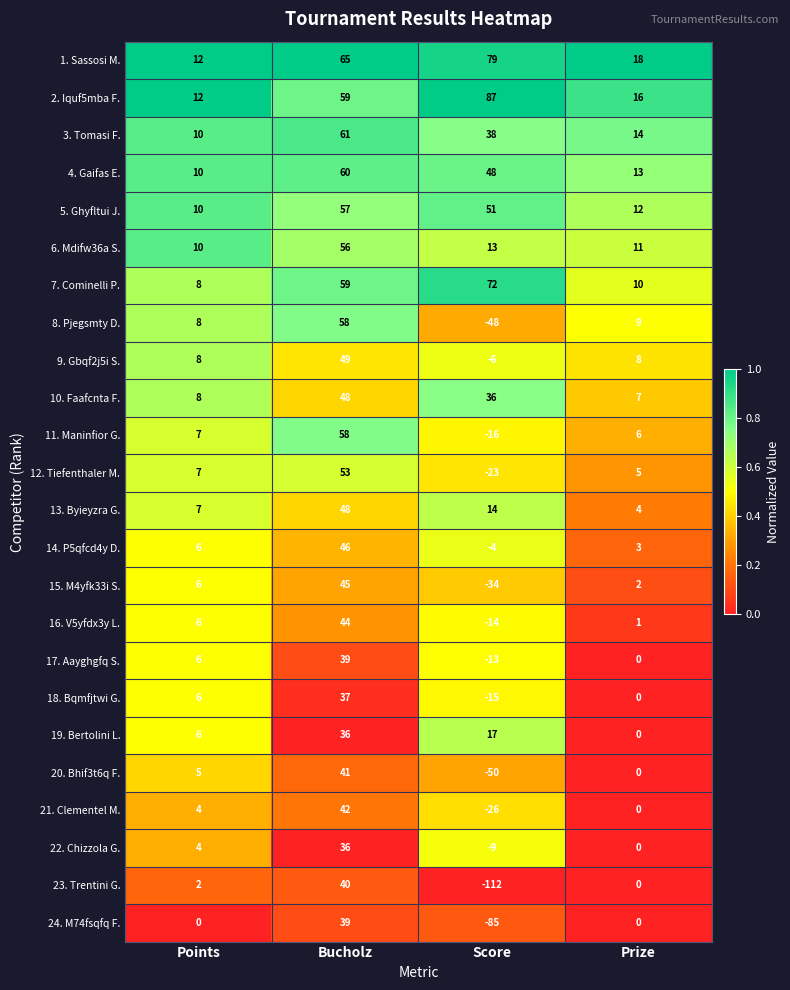

How many distinct data groups are displayed?

24